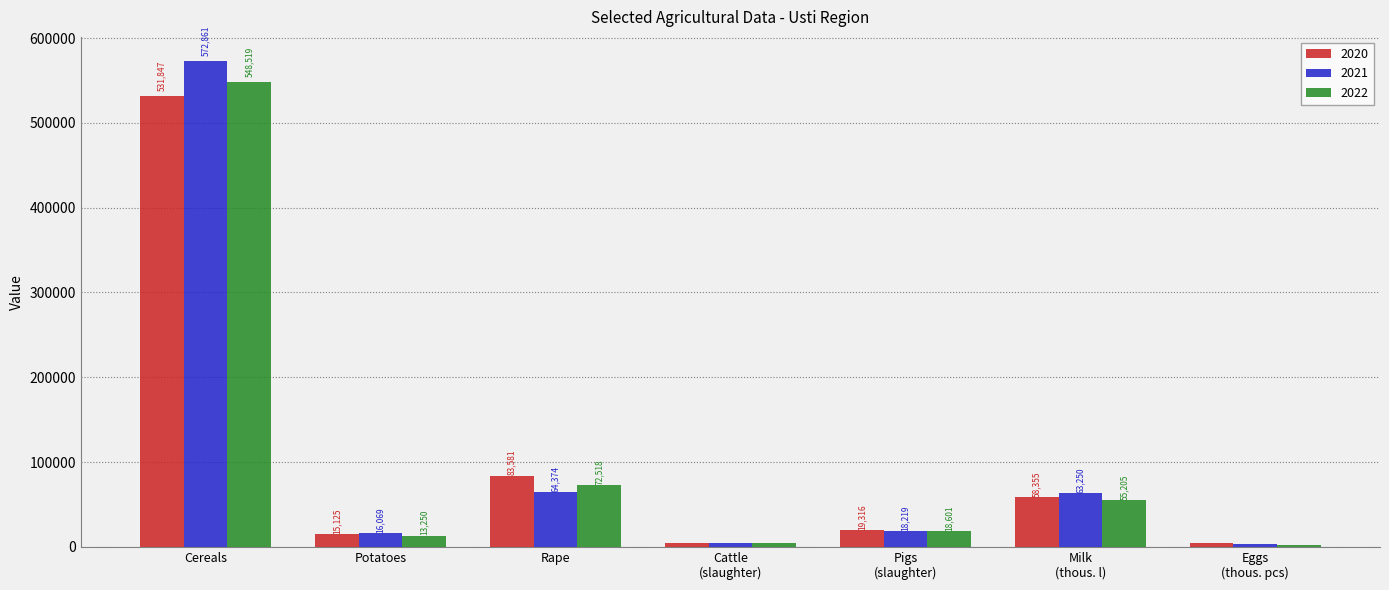

Are the bars grouped side by side (vs. stacked)?

Yes